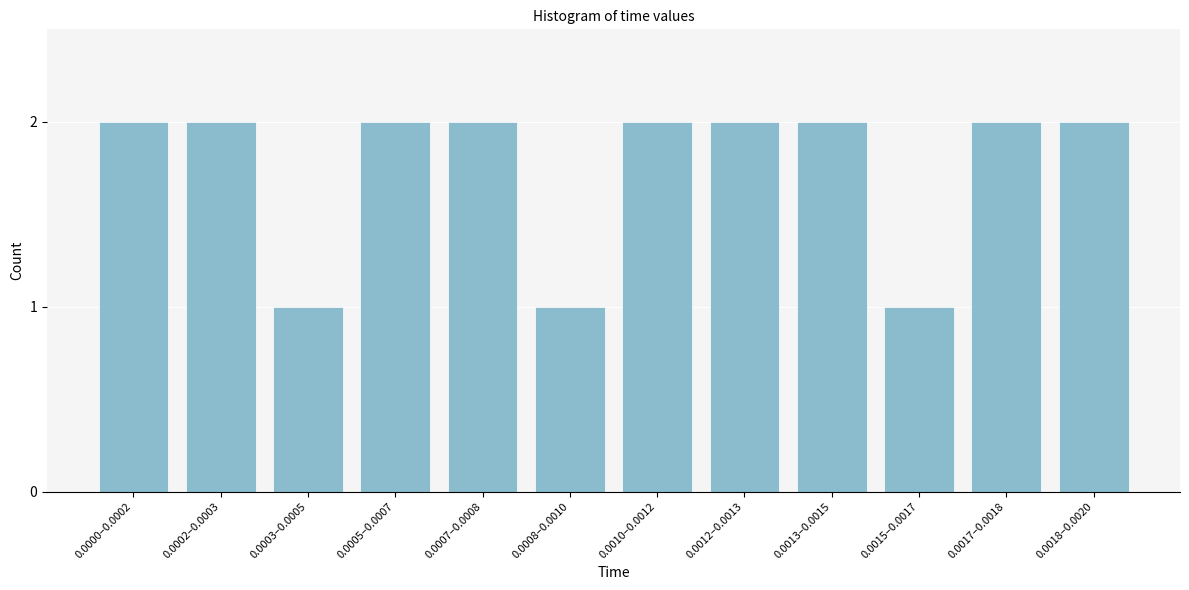

Reading left to right, what are all the values shown in this chart?

0.0000–0.0002=2	0.0002–0.0003=2	0.0003–0.0005=1	0.0005–0.0007=2	0.0007–0.0008=2	0.0008–0.0010=1	0.0010–0.0012=2	0.0012–0.0013=2	0.0013–0.0015=2	0.0015–0.0017=1	0.0017–0.0018=2	0.0018–0.0020=2